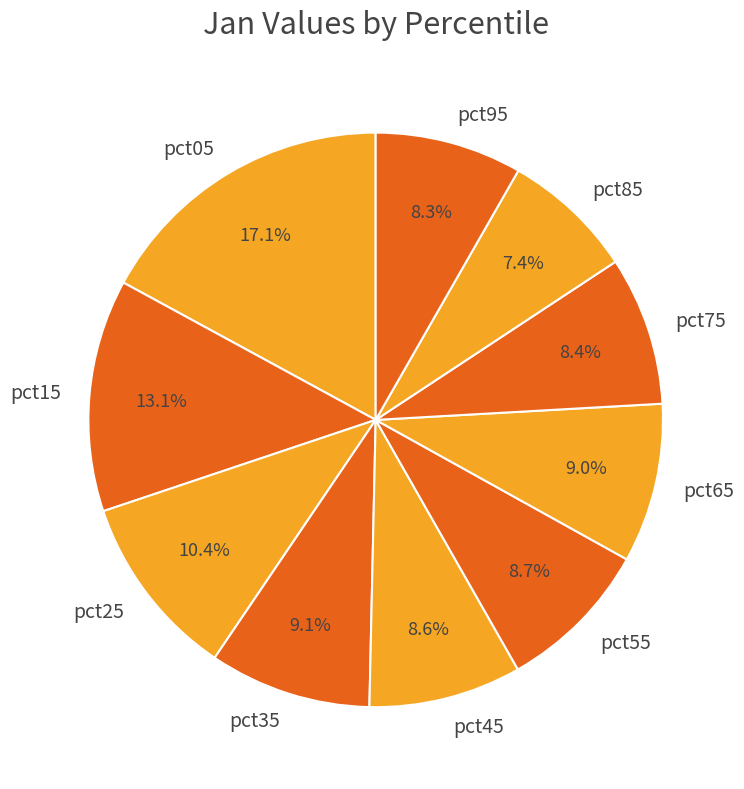

Which has a higher value, pct05 or pct25?

pct05